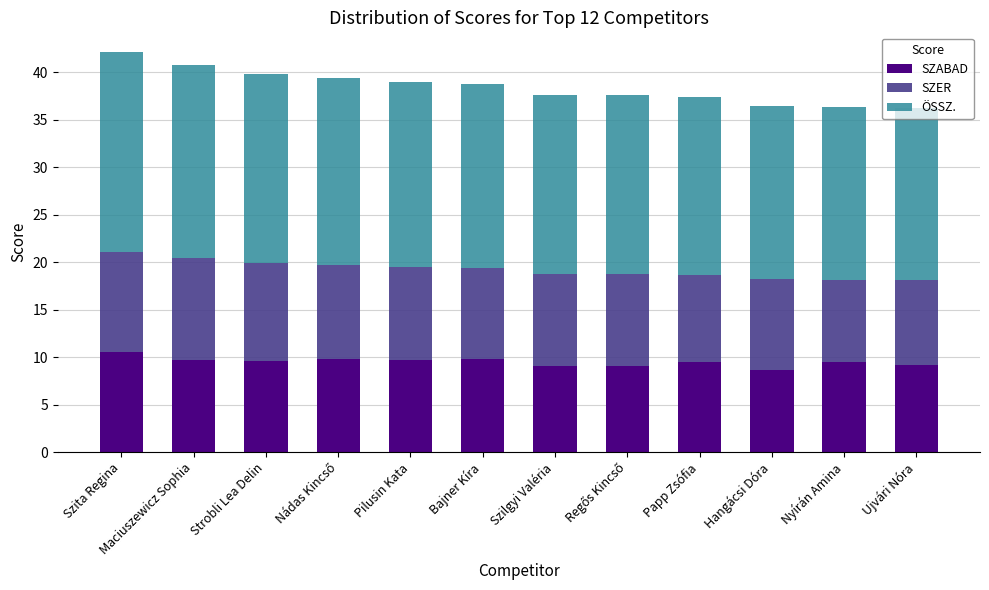

What is the average value of the SZABAD series?

9.5